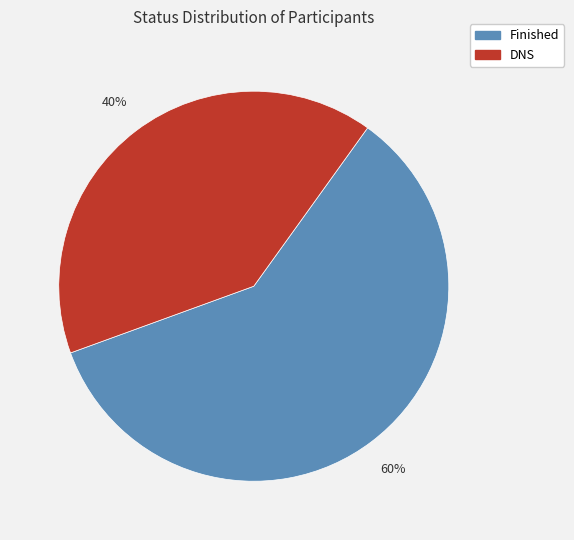

Is DNS the majority of the pie?

No